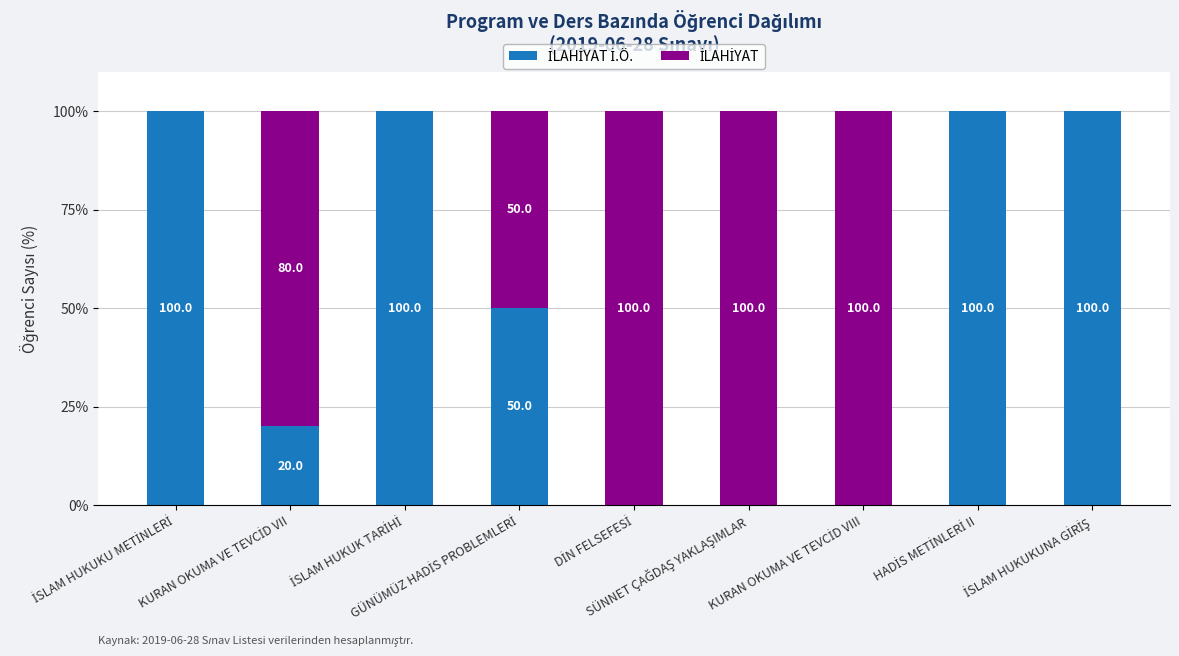

Which series has the largest range (max minus min)?

İLAHİYAT İ.Ö.